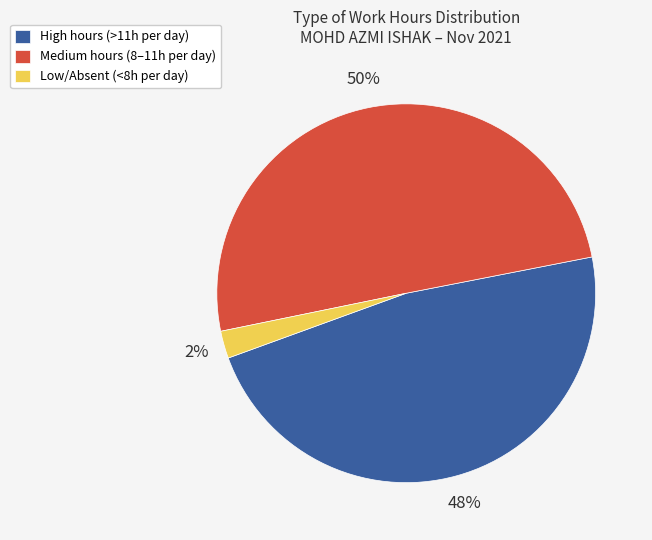

Is the sum of Low/Absent (<8h per day) and Medium hours (8–11h per day) greater than half?

Yes